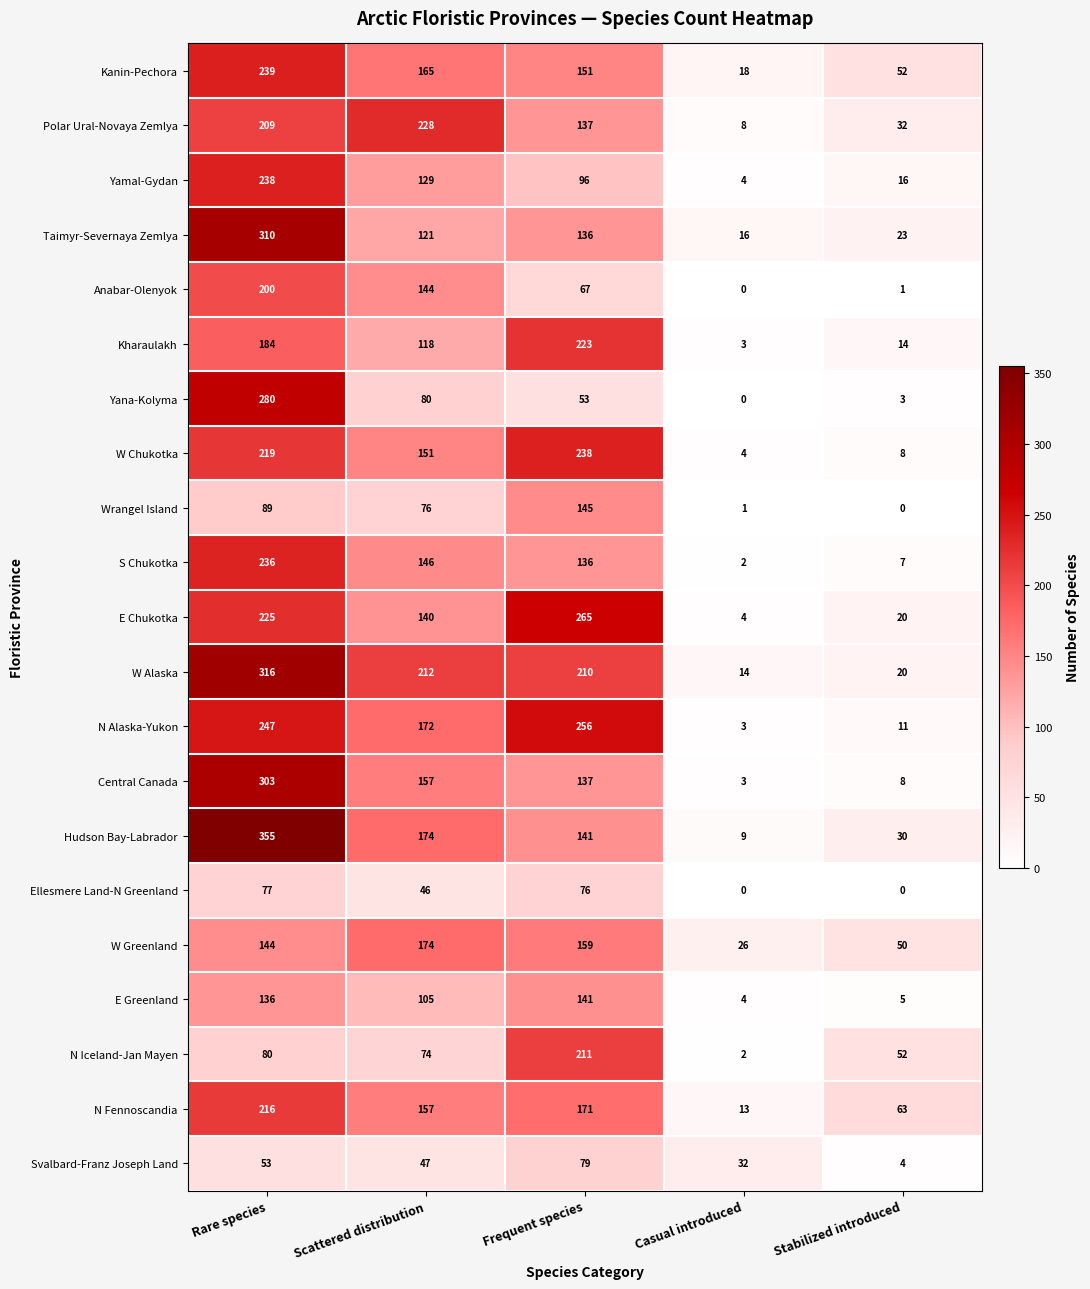

Which series changed the most between Scattered distribution and Frequent species?

N Iceland-Jan Mayen